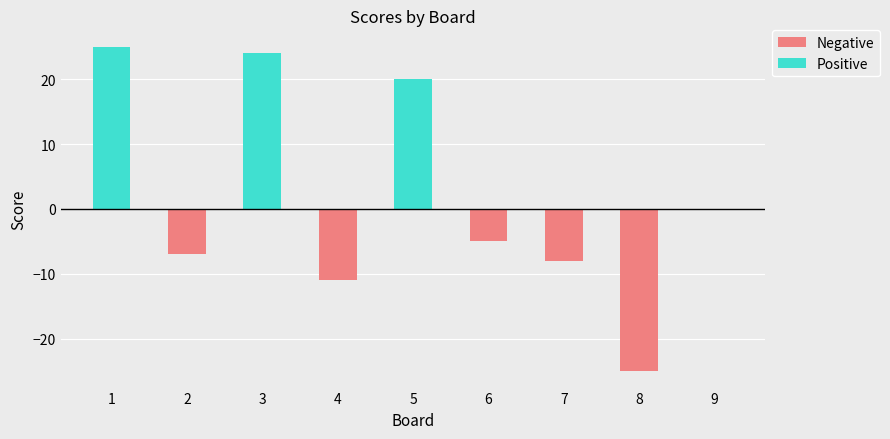

Reading left to right, list all the values displayed in this chart.

Negative: 0	-7	0	-11	0	-5	-8	-25	0
Positive: 25	0	24	0	20	0	0	0	0